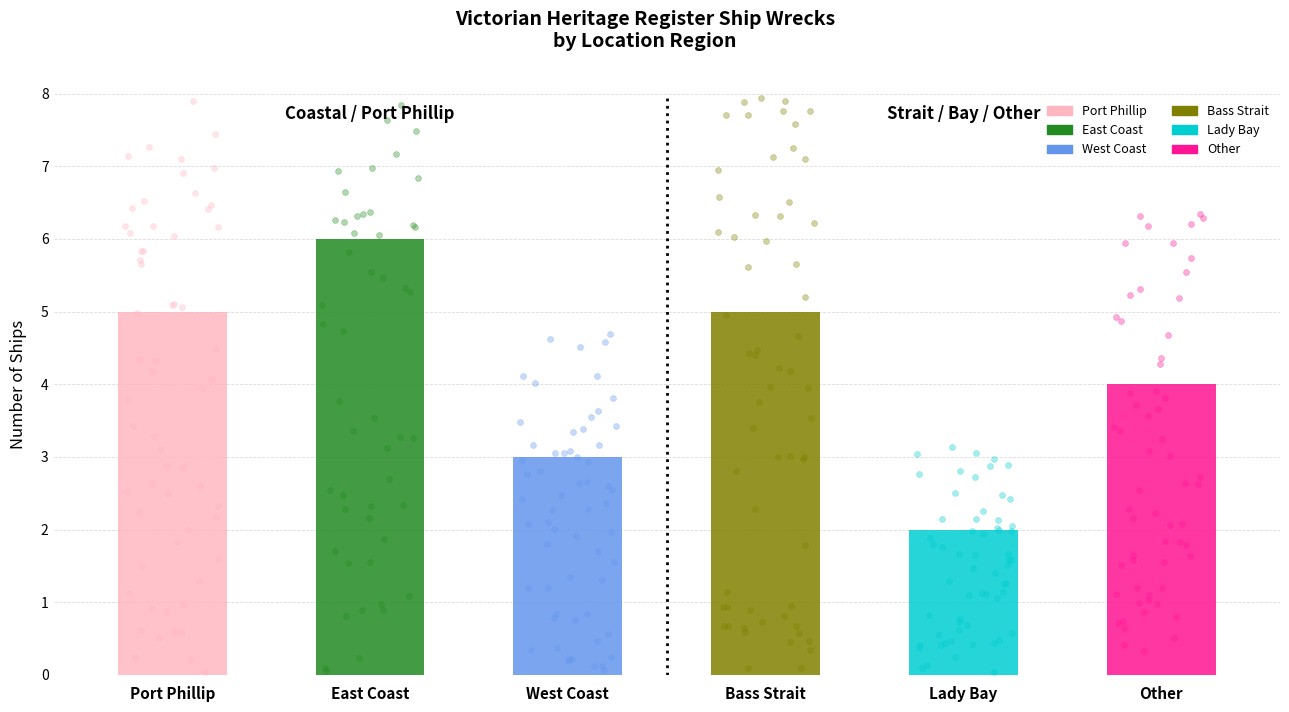

What is the change in value from West Coast to Other?

+1